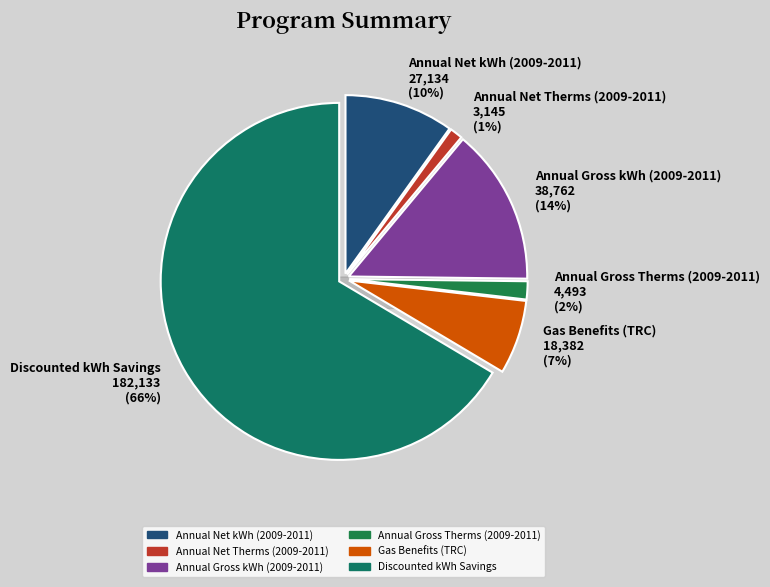

What is the total percentage of Annual Gross kWh (2009-2011) and Discounted kWh Savings?

80.6%